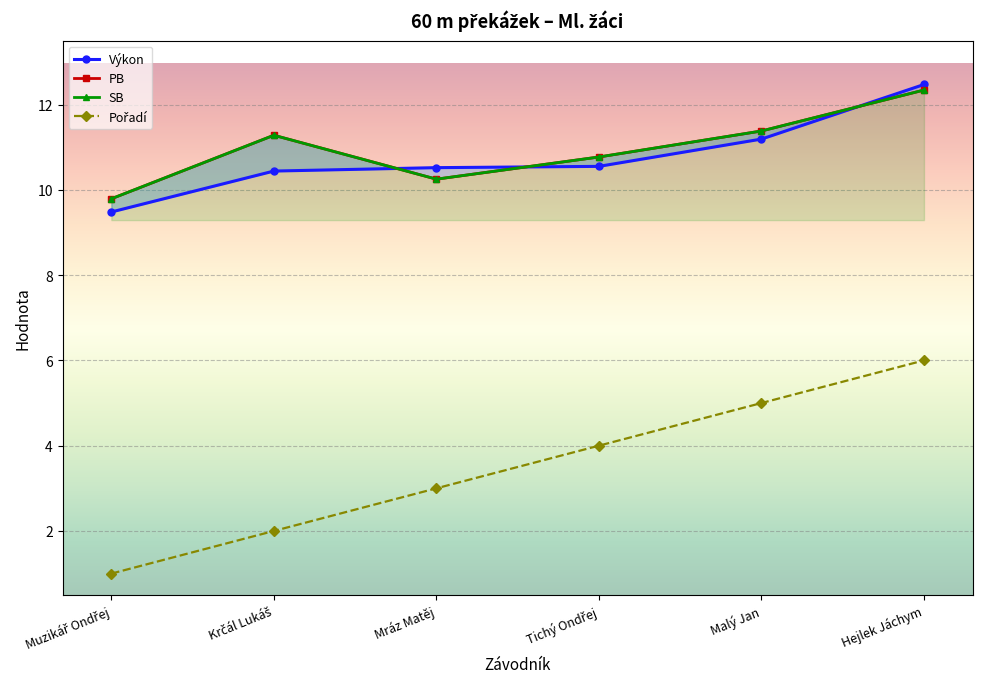

How many values in the Výkon series exceed 10?

5